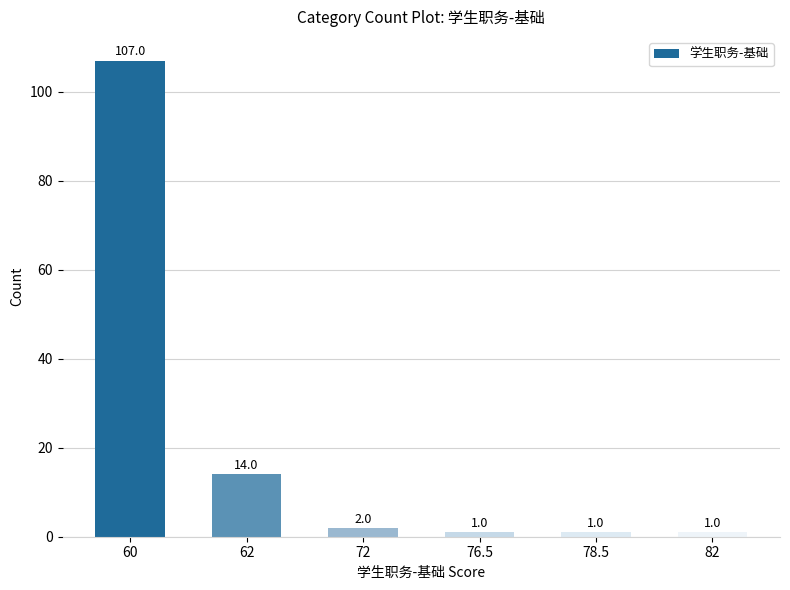

Count the number of categories in the chart.

6